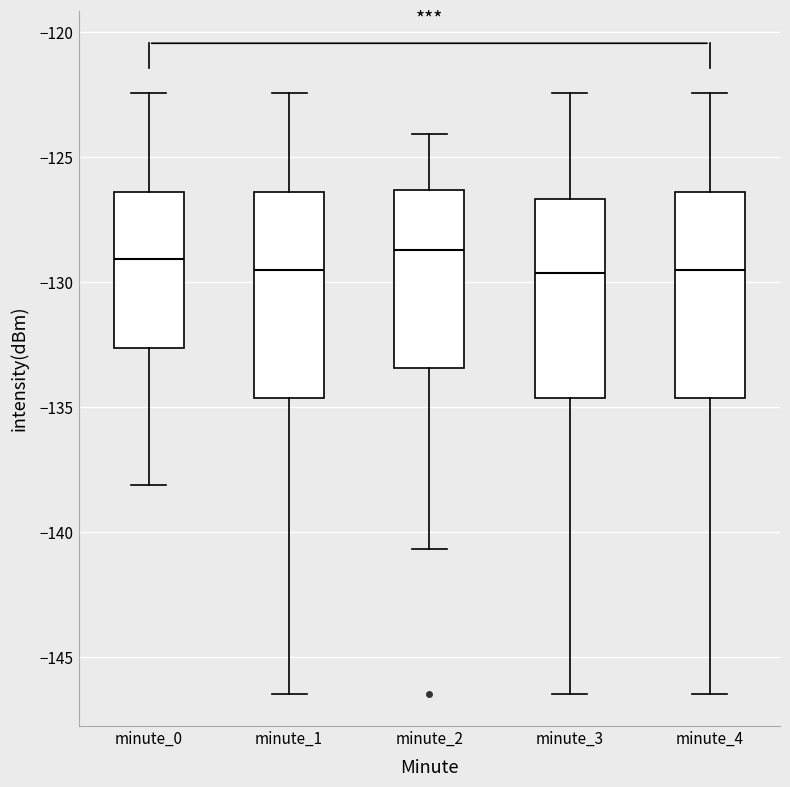

Reading left to right, read every box against the y-axis: the position of its median line, the range the box covers, and the ends of its whiskers. The values are not printed on the chart, so give them approximately, as read against the axis.

minute_0: median -129.0, box -132.5 to -126.5, whiskers -138.0 to -122.5
minute_1: median -129.5, box -134.5 to -126.5, whiskers -146.5 to -122.5
minute_2: median -128.5, box -133.5 to -126.5, whiskers -140.5 to -124.0
minute_3: median -129.5, box -134.5 to -126.5, whiskers -146.5 to -122.5
minute_4: median -129.5, box -134.5 to -126.5, whiskers -146.5 to -122.5